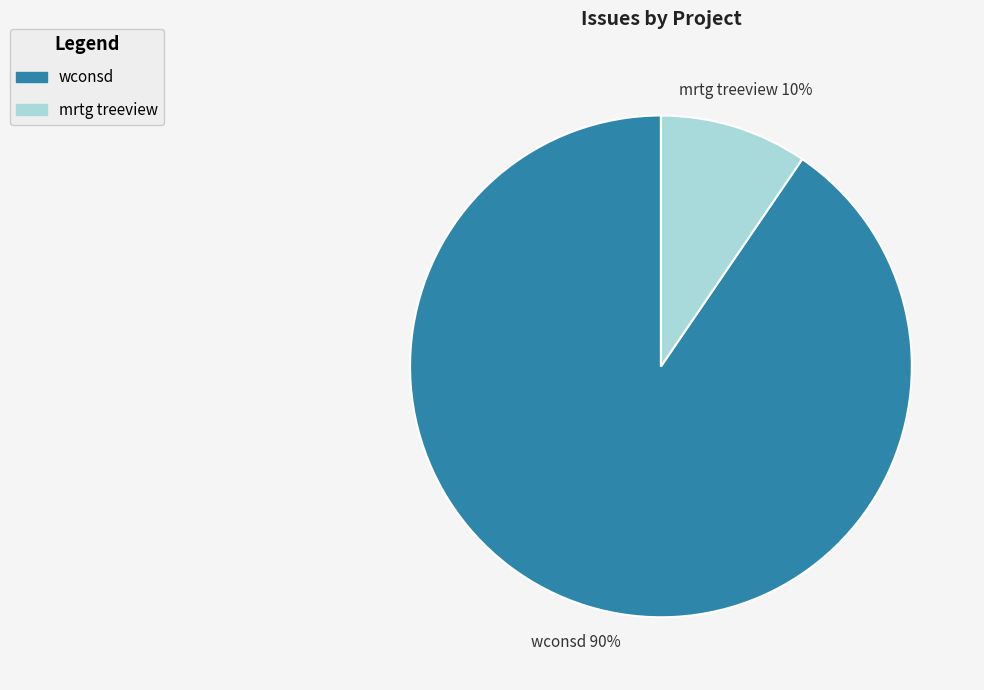

The wconsd slice represents 90% of the pie. True or false?

True